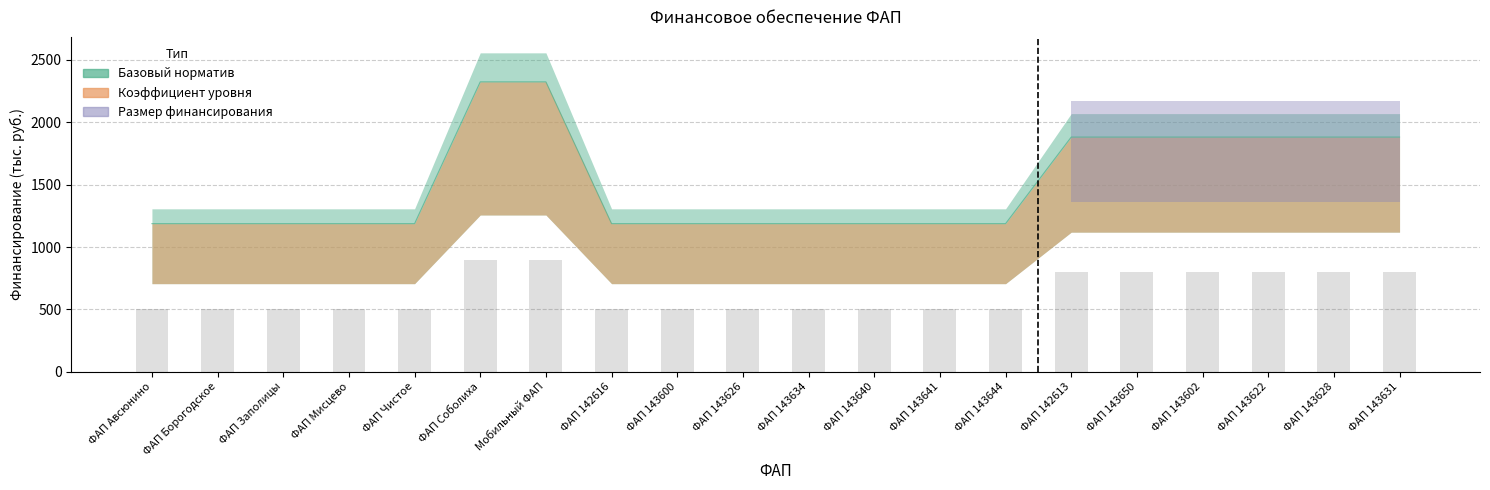

What is the sum of the Базовый норматив values at ФАП 143640 and ФАП Заполицы?

1009.6